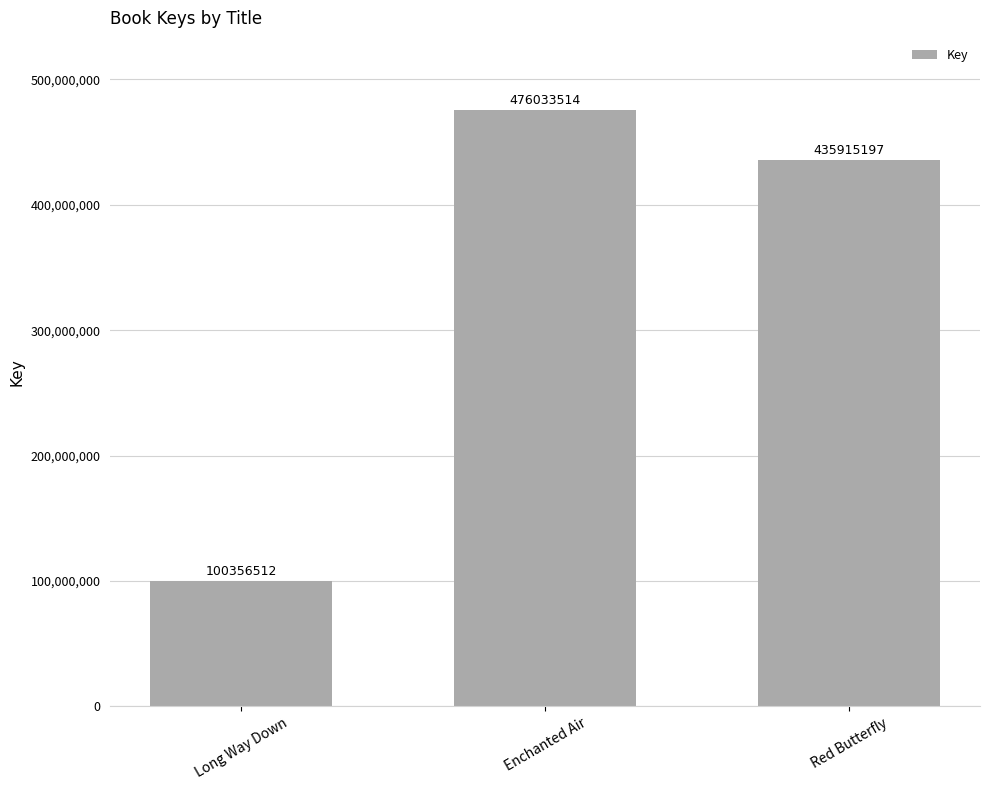

How many bars are there in total?

3